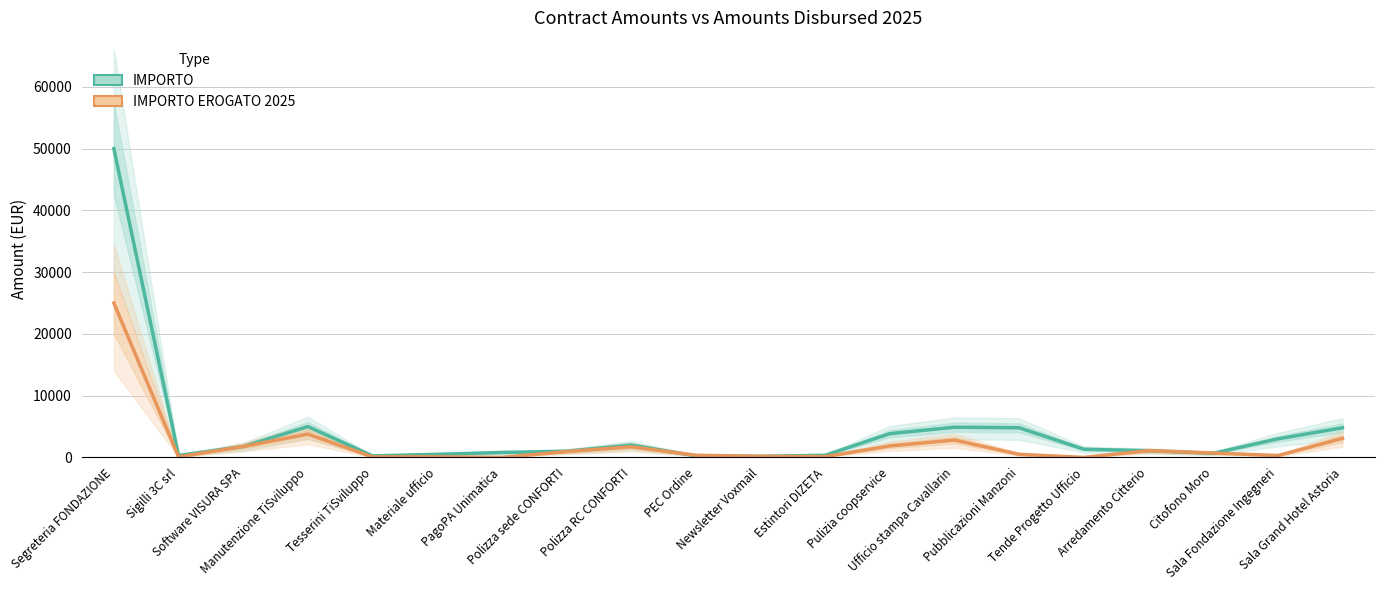

Is it true that IMPORTO equals 1325.2 at Tende Progetto Ufficio?

True